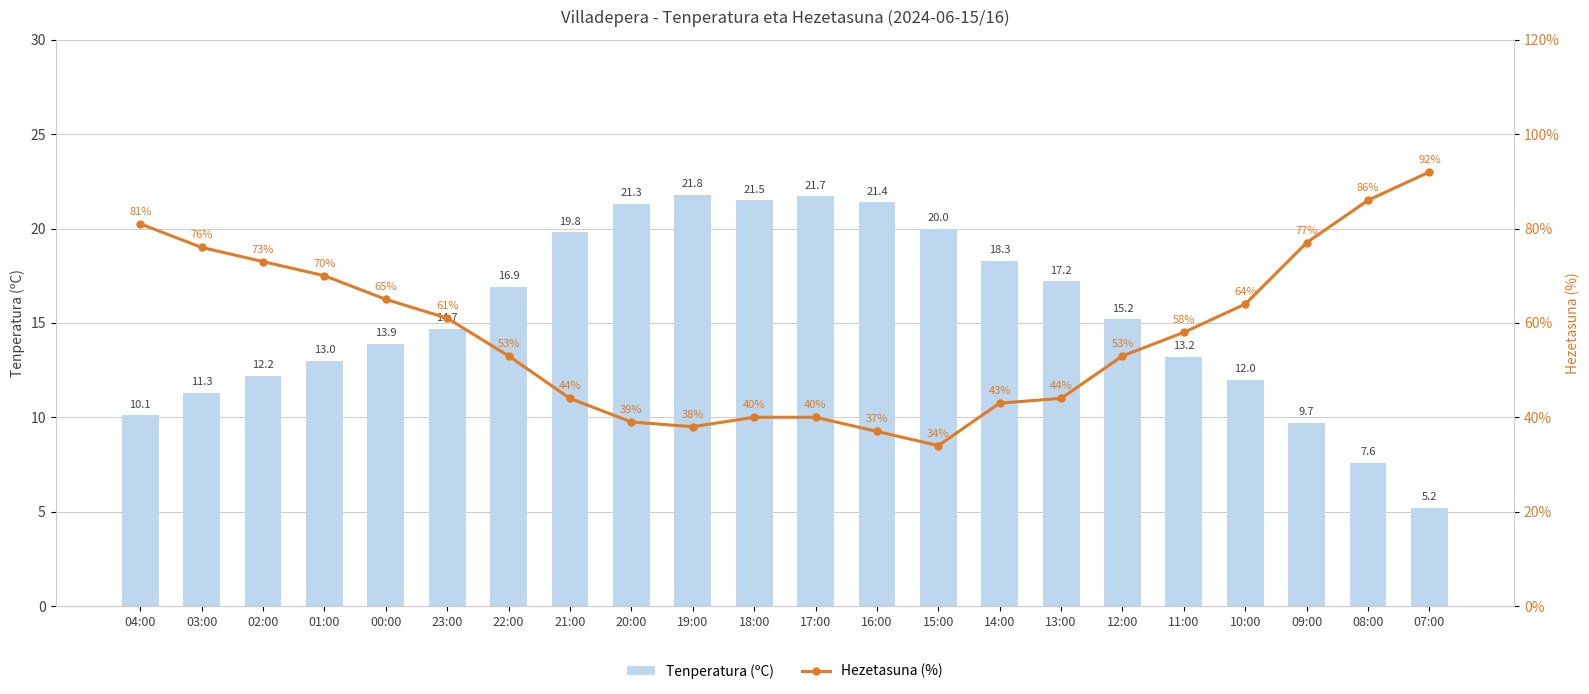

What is the sum of all Hezetasuna (%) values?

1268.0